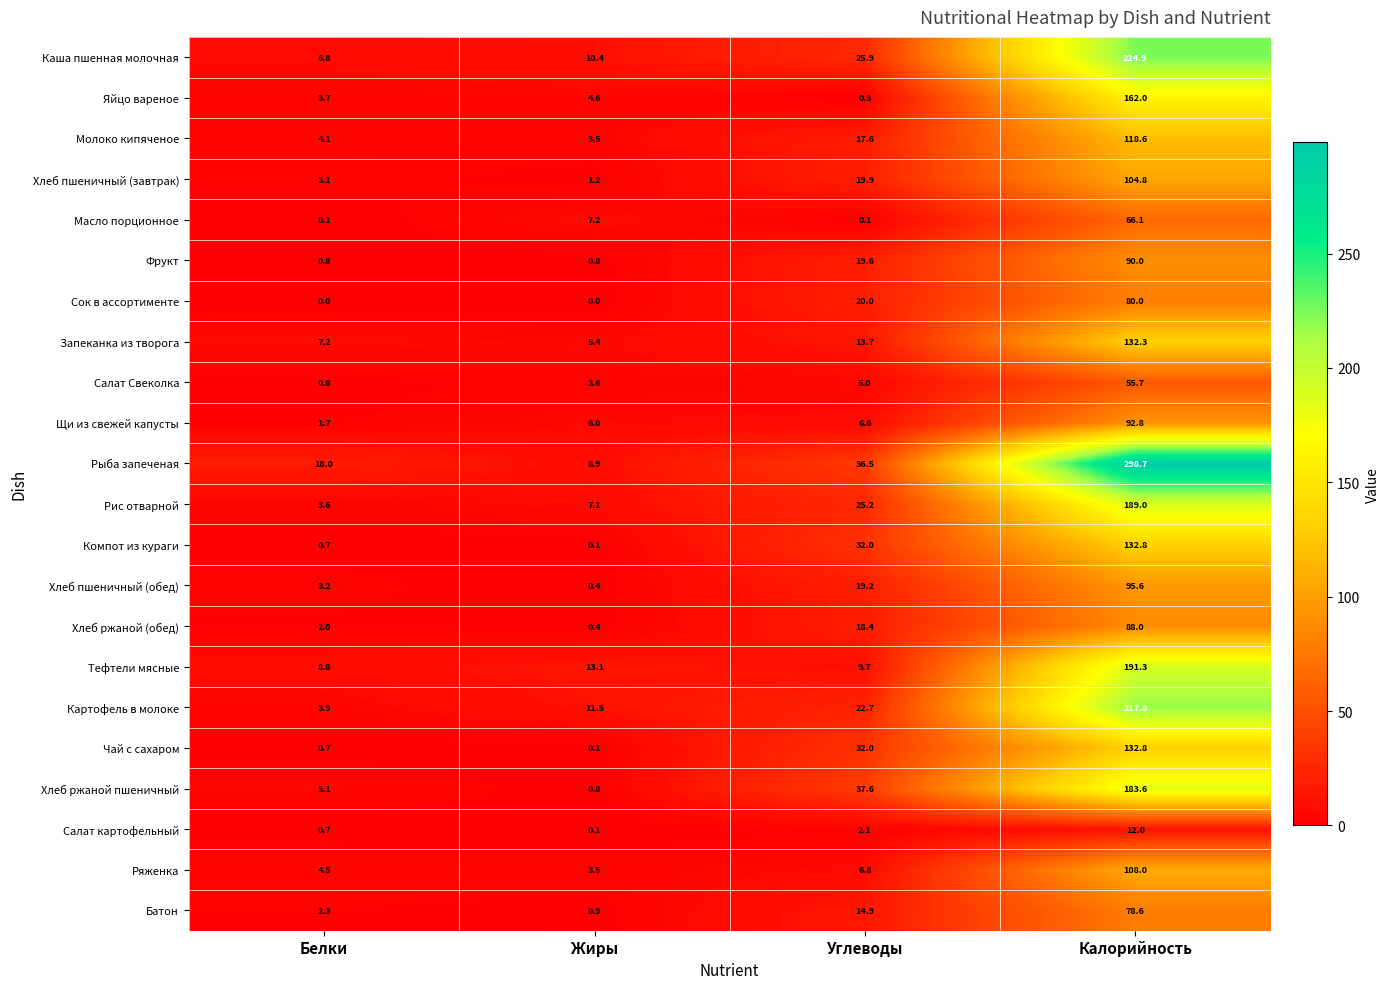

Count the number of data series in this chart.

22